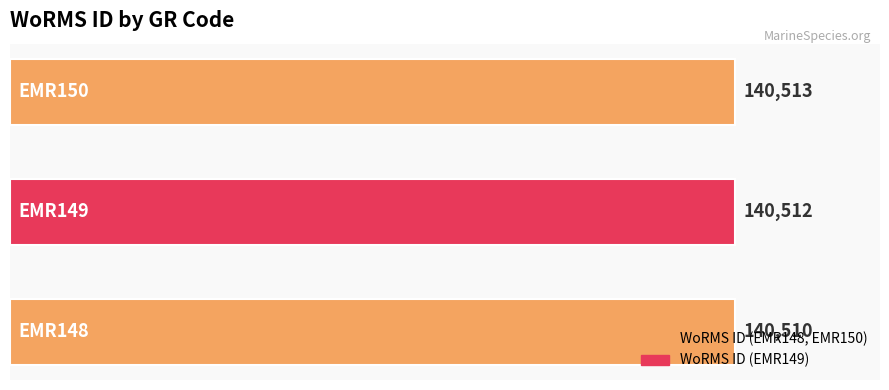

What is the difference between the maximum and minimum values?

3